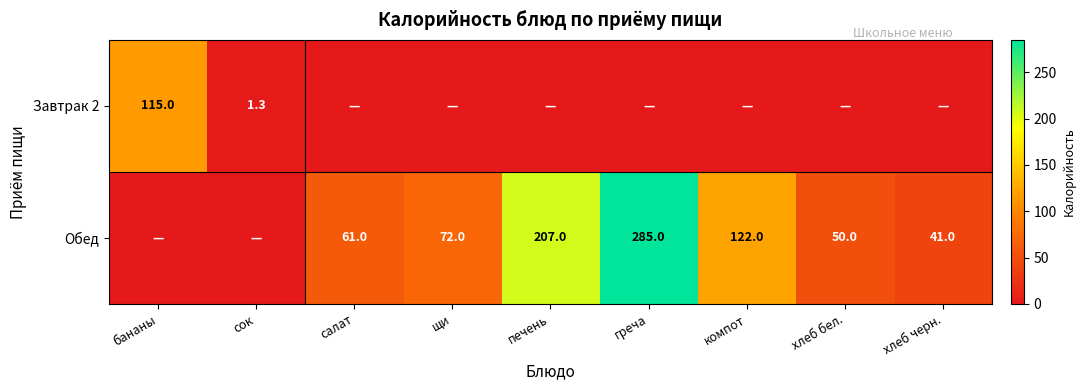

What is the difference between the highest and lowest values at хлеб черн.?

41.0